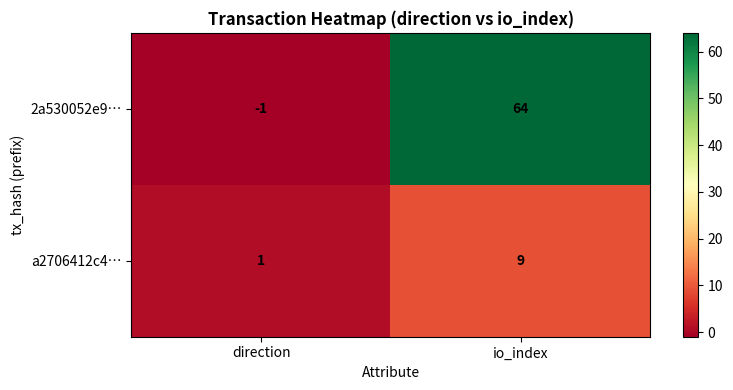

Read the 2a530052e9… value at io_index, to the nearest 10.

60